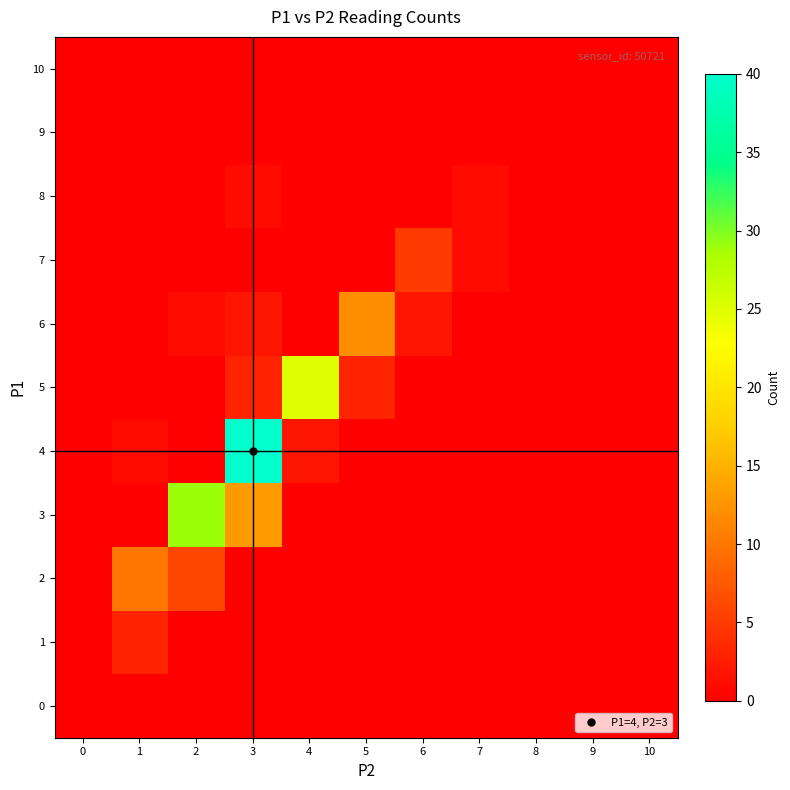

Reading left to right, transcribe all the data shown in this chart.

0: 0=0	1=0	2=0	3=0	4=0	5=0	6=0	7=0	8=0	9=0	10=0
1: 0=0	1=3	2=0	3=0	4=0	5=0	6=0	7=0	8=0	9=0	10=0
2: 0=0	1=10	2=6	3=0	4=0	5=0	6=0	7=0	8=0	9=0	10=0
3: 0=0	1=0	2=29	3=13	4=0	5=0	6=0	7=0	8=0	9=0	10=0
4: 0=0	1=1	2=0	3=40	4=2	5=0	6=0	7=0	8=0	9=0	10=0
5: 0=0	1=0	2=0	3=3	4=25	5=3	6=0	7=0	8=0	9=0	10=0
6: 0=0	1=0	2=1	3=2	4=0	5=12	6=2	7=0	8=0	9=0	10=0
7: 0=0	1=0	2=0	3=0	4=0	5=0	6=5	7=1	8=0	9=0	10=0
8: 0=0	1=0	2=0	3=1	4=0	5=0	6=0	7=1	8=0	9=0	10=0
9: 0=0	1=0	2=0	3=0	4=0	5=0	6=0	7=0	8=0	9=0	10=0
10: 0=0	1=0	2=0	3=0	4=0	5=0	6=0	7=0	8=0	9=0	10=0